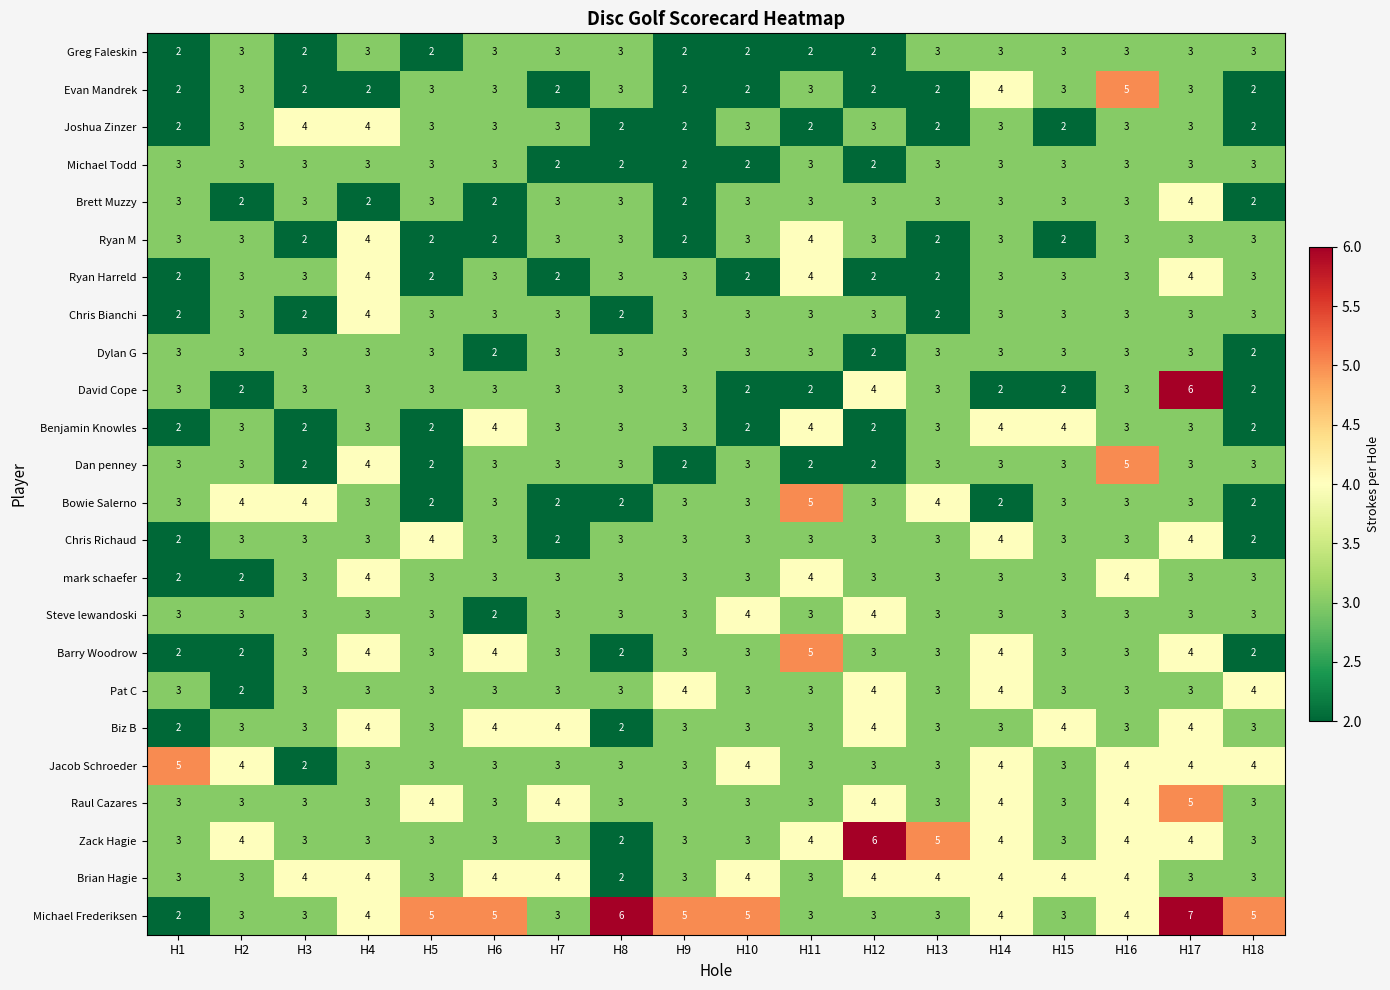

Which series has the widest spread of values?

Michael Frederiksen